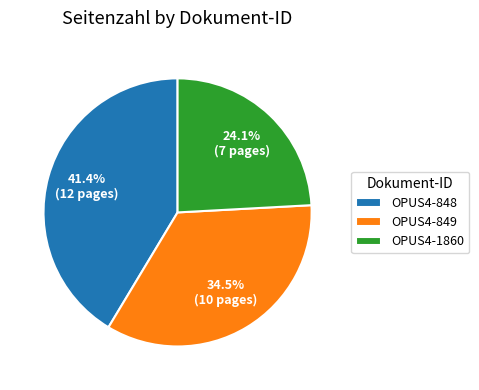

Rank the categories by value from lowest to highest.

OPUS4-1860, OPUS4-849, OPUS4-848